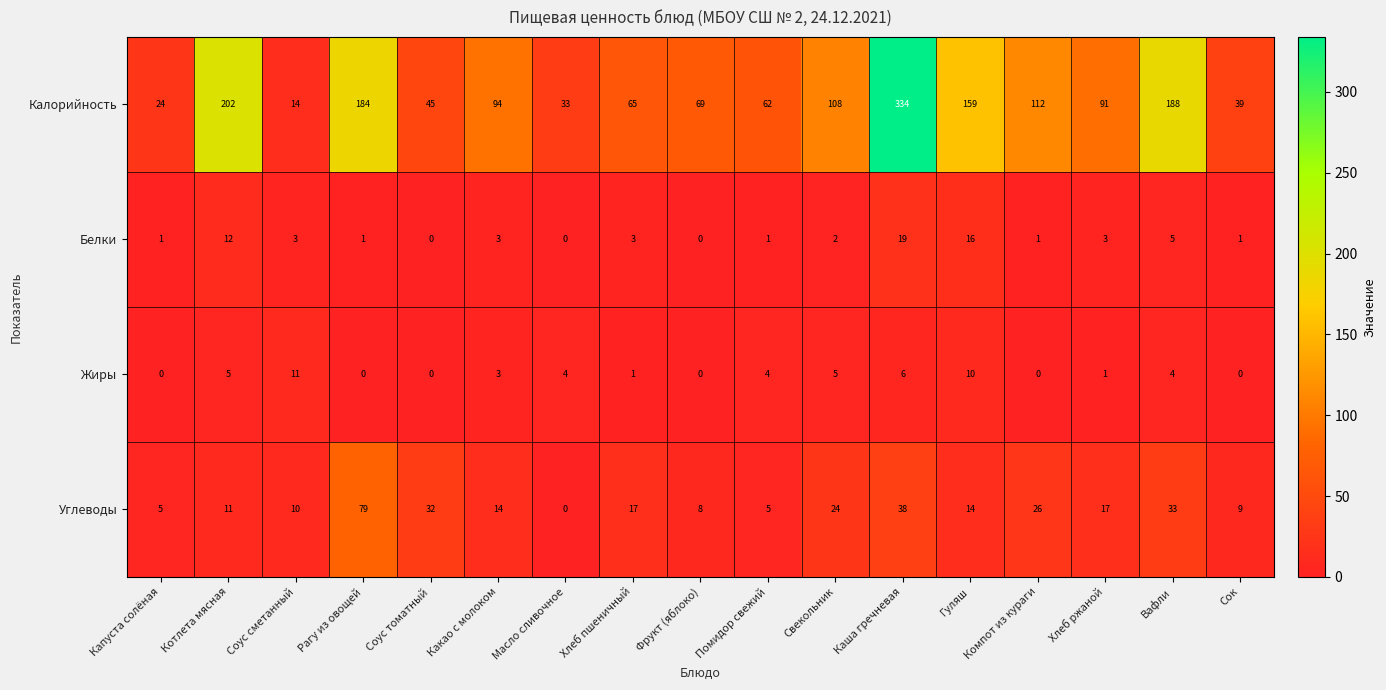

What is the total value across all series at Фрукт (яблоко)?

77